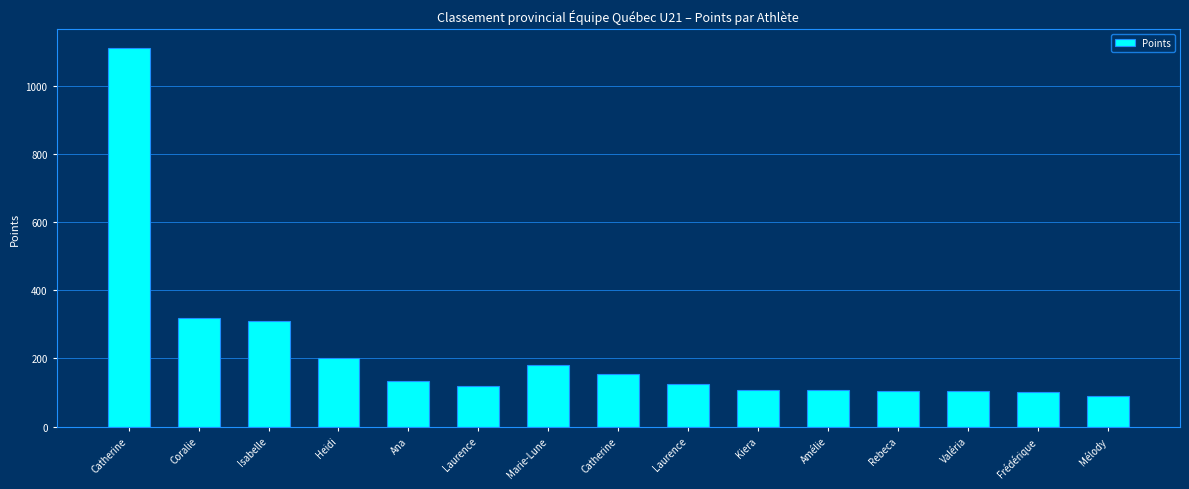

What is the ratio of the value at Catherine to the value at Mélody?

12.2